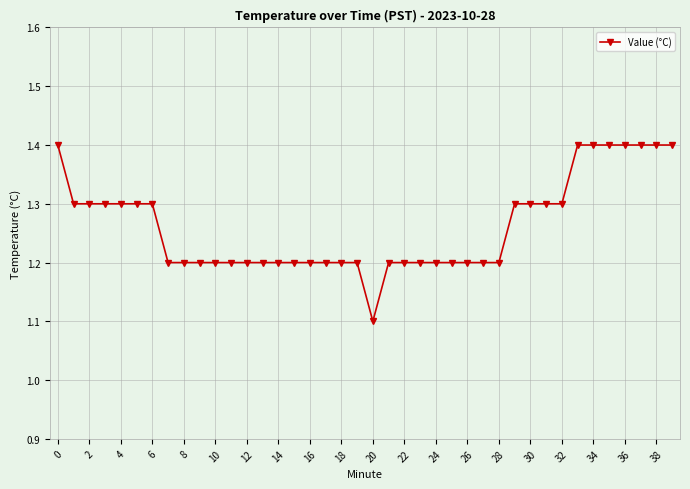

What is the value of the 20th point from the left?

1.2